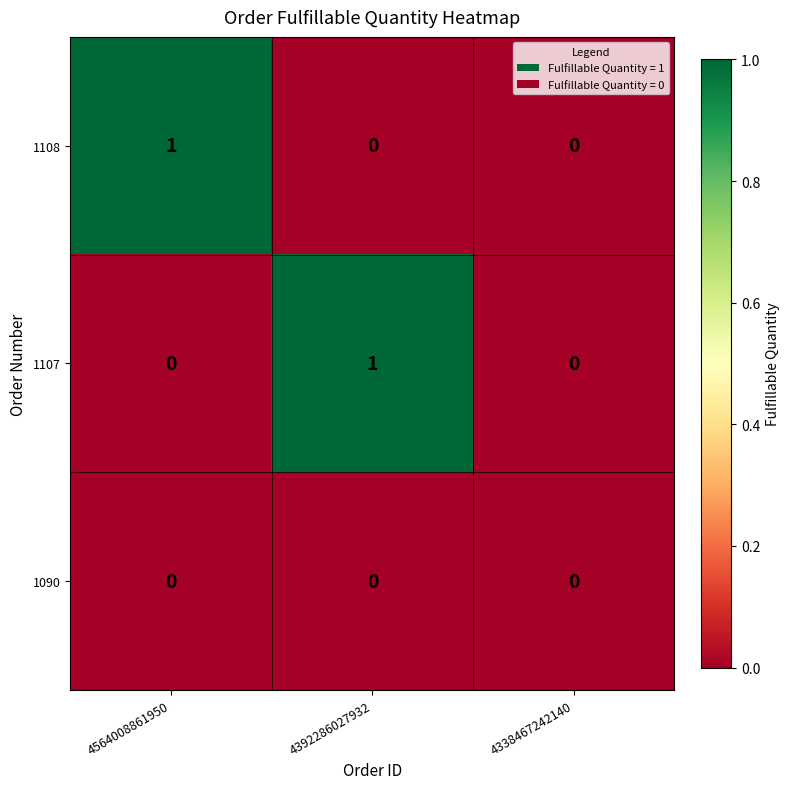

Count the number of categories in the chart.

3